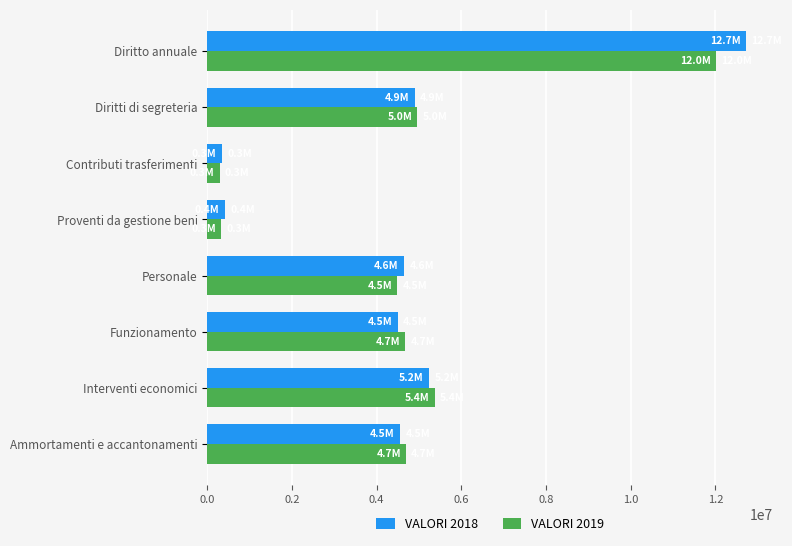

List the series in order of their peak value, lowest first.

VALORI 2019, VALORI 2018